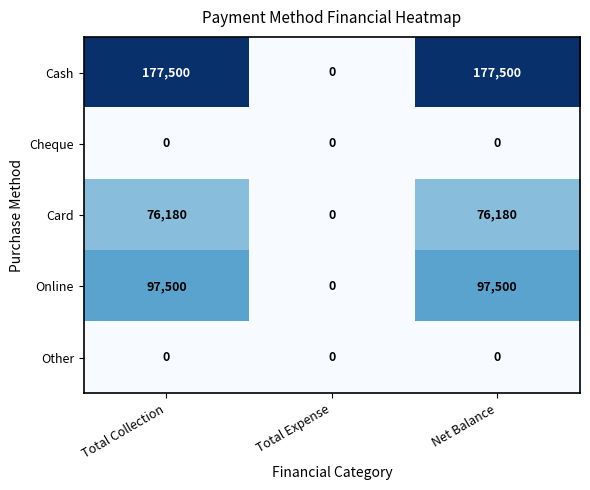

What is the difference between the maximum and minimum values in the Online series?

97500